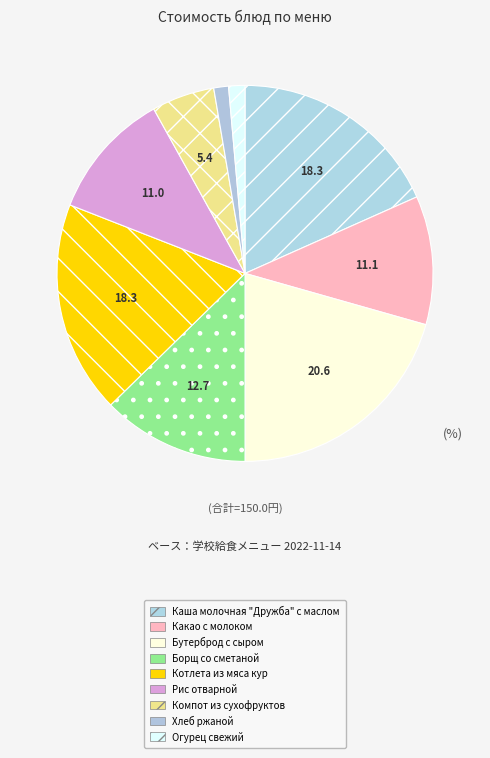

How many segments does this pie chart have?

9